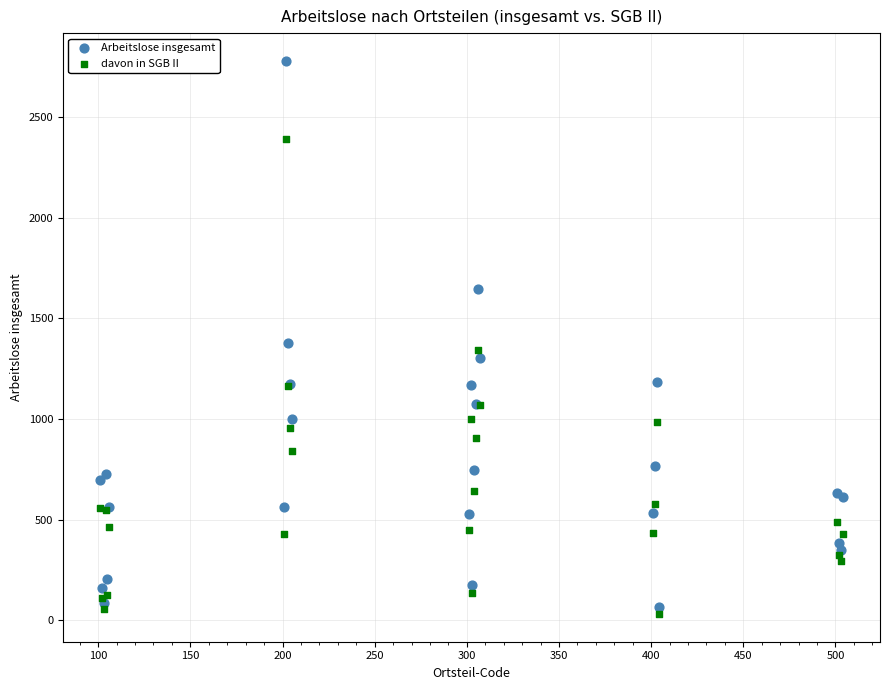

In the Arbeitslose insgesamt series, what Y value is closest to 1424?

1377